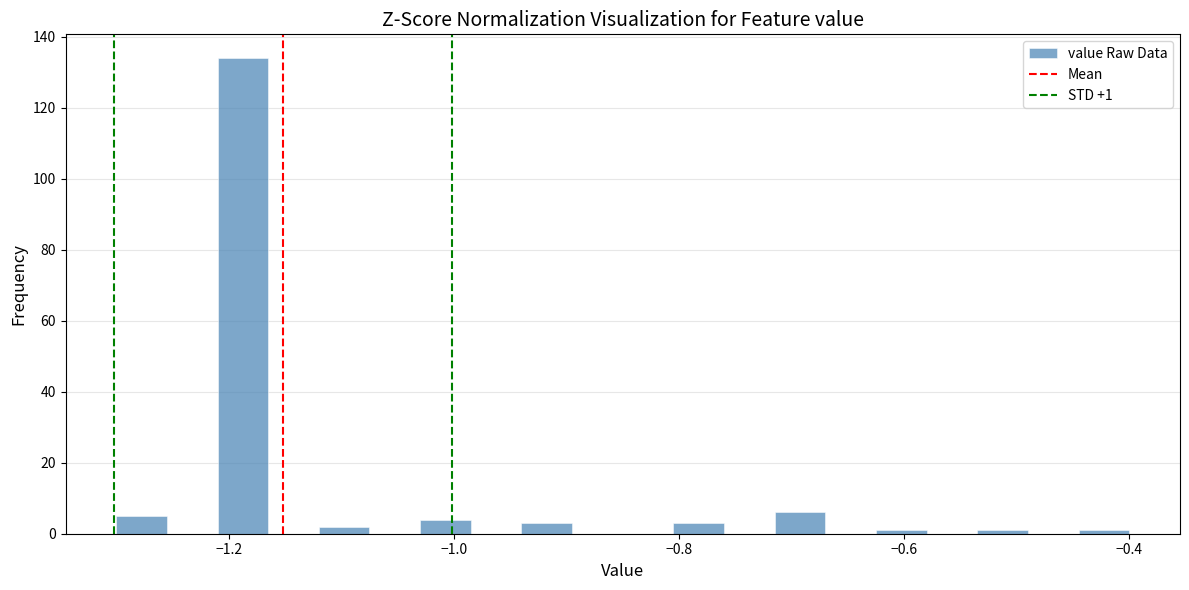

Read against the x-axis, roughly where is the centre of the tallest bar?

-1.18